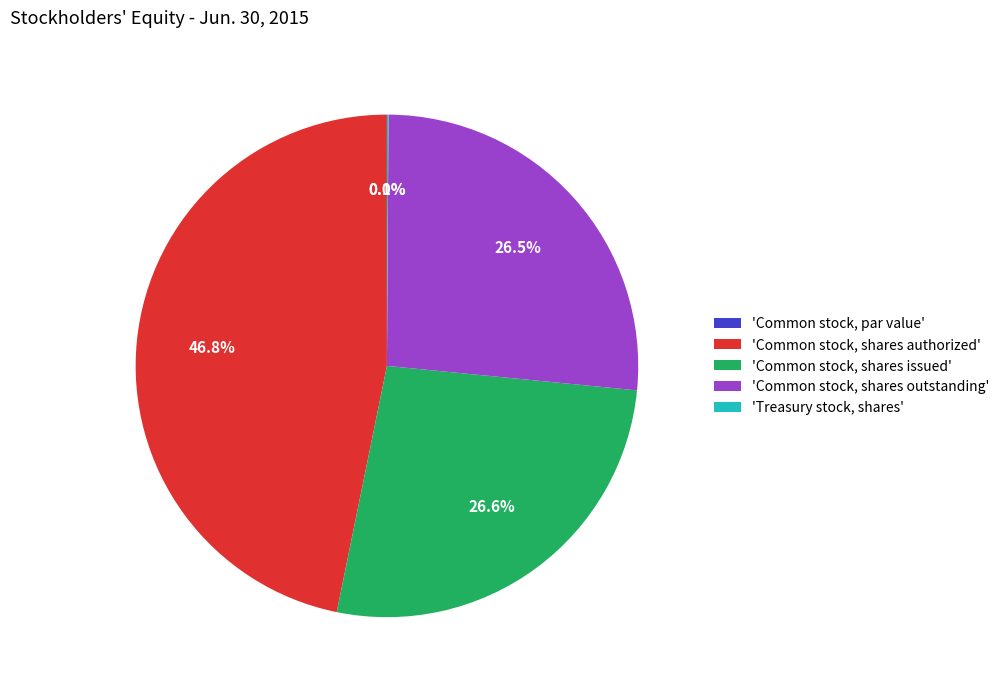

Is there any slice that represents more than half of the pie?

No